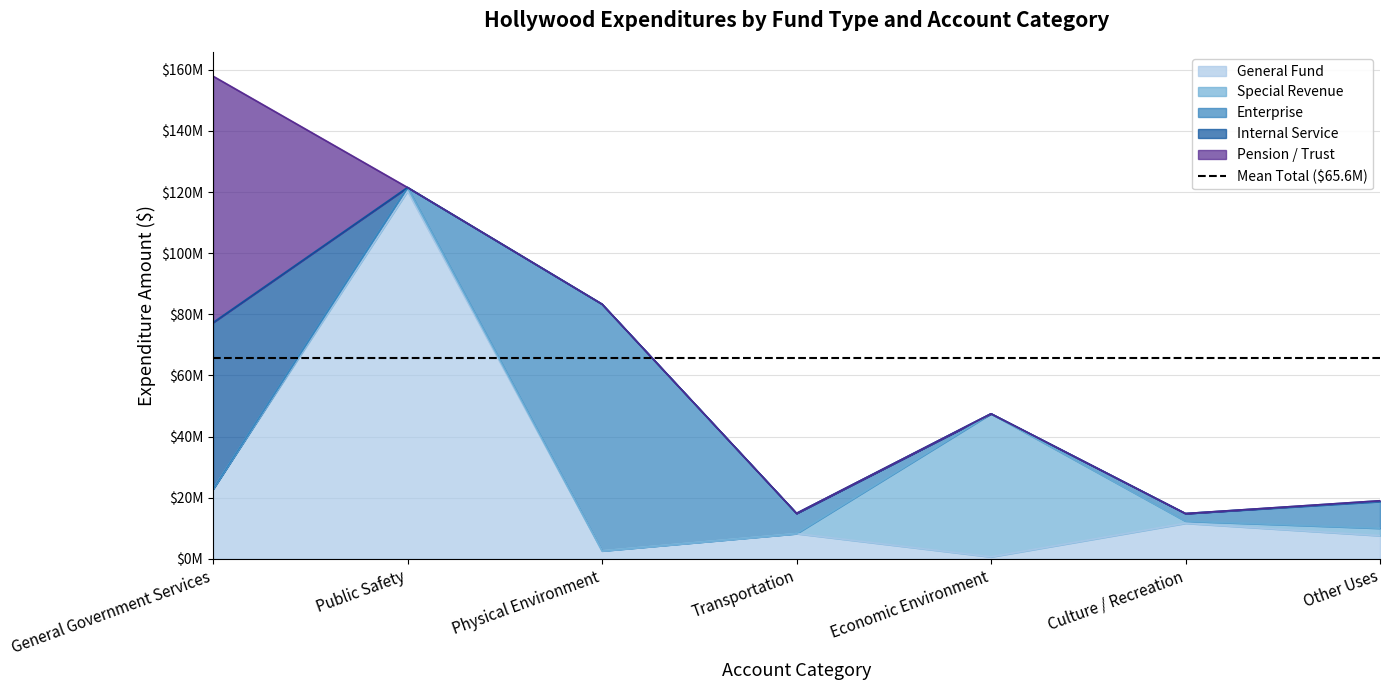

How many lines are shown in the chart?

5